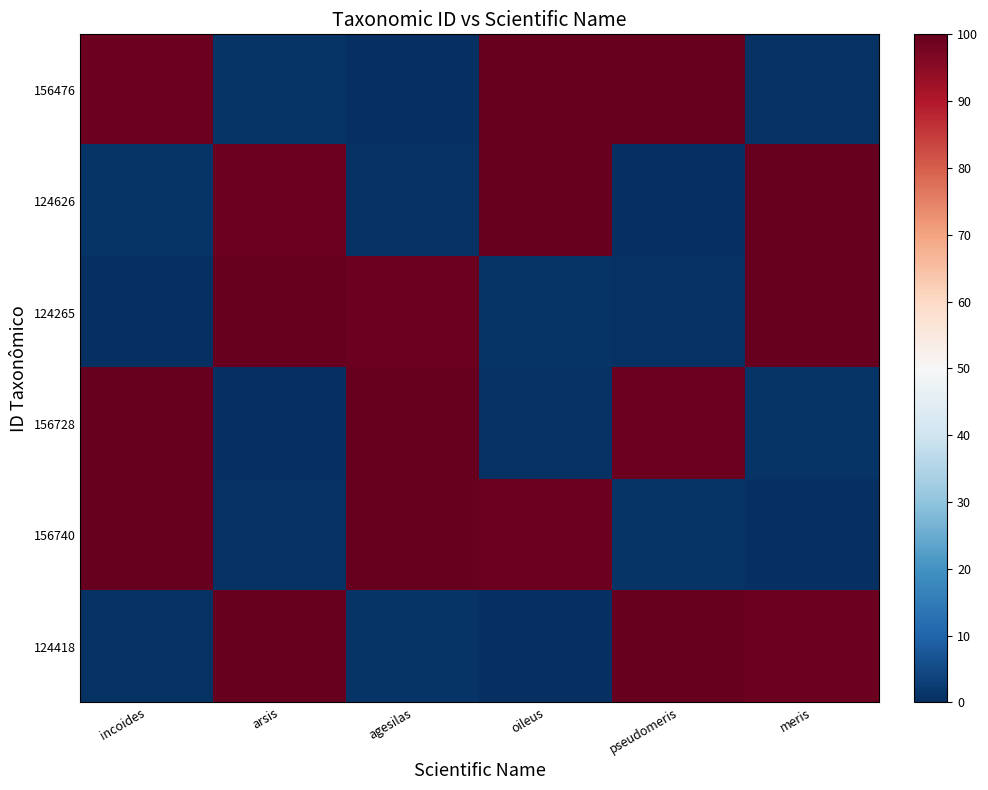

Reading left to right, list all the values displayed in this chart.

156476: incoides=99.2	arsis=1.1	agesilas=0.0	oileus=100.0	pseudomeris=100.0	meris=0.5
124626: incoides=1.1	arsis=99.2	agesilas=0.5	oileus=100.0	pseudomeris=0.0	meris=100.0
124265: incoides=0.0	arsis=100.0	agesilas=99.2	oileus=1.1	pseudomeris=0.5	meris=100.0
156728: incoides=100.0	arsis=0.0	agesilas=100.0	oileus=0.5	pseudomeris=99.2	meris=1.1
156740: incoides=100.0	arsis=0.5	agesilas=100.0	oileus=99.2	pseudomeris=1.1	meris=0.0
124418: incoides=0.5	arsis=100.0	agesilas=1.1	oileus=0.0	pseudomeris=100.0	meris=99.2